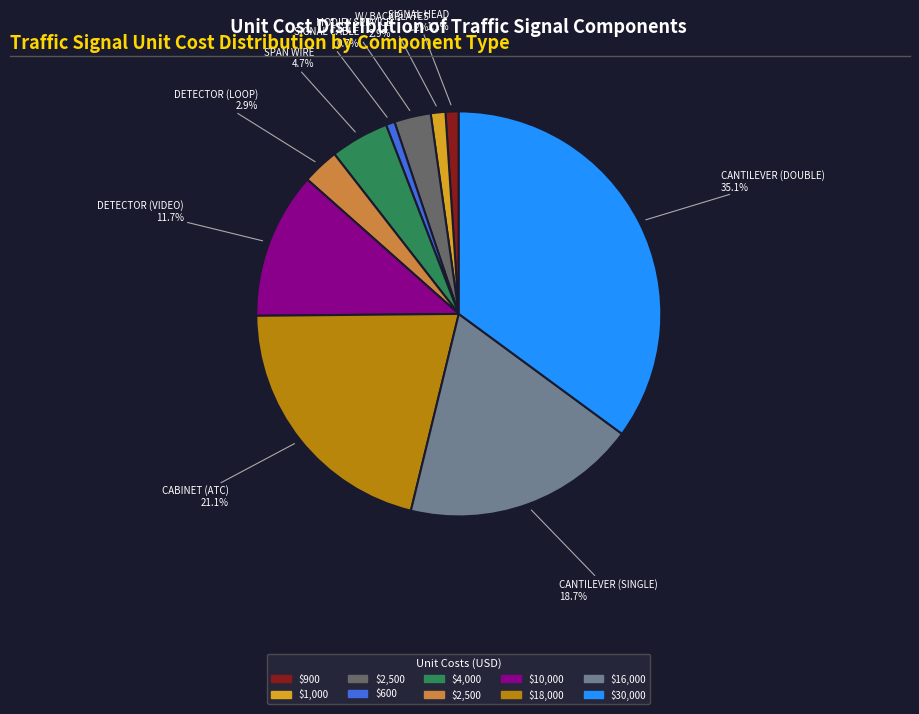

Is there a majority slice in this chart?

No